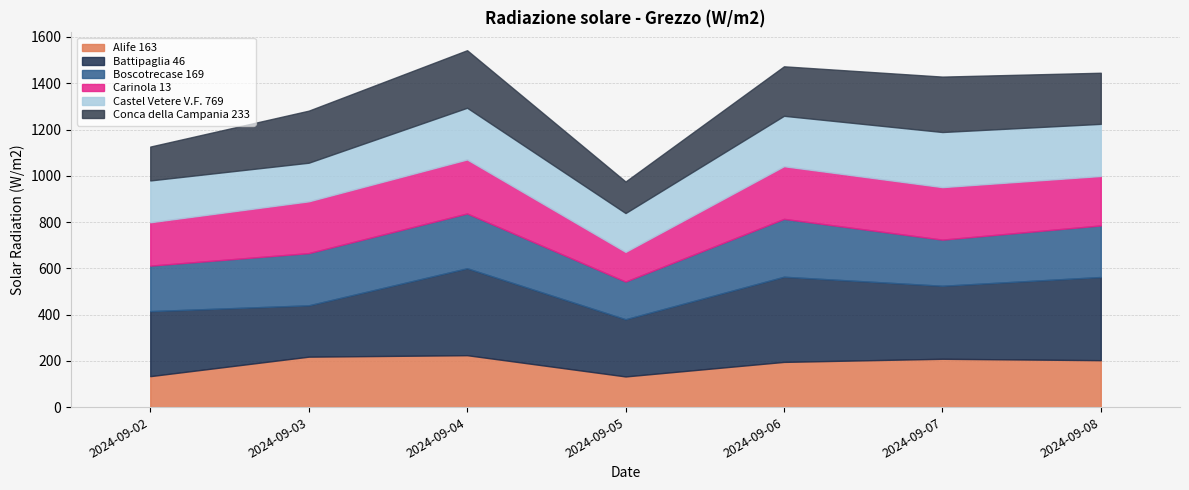

What is the total value across all series at 2024-09-06?

1473.2